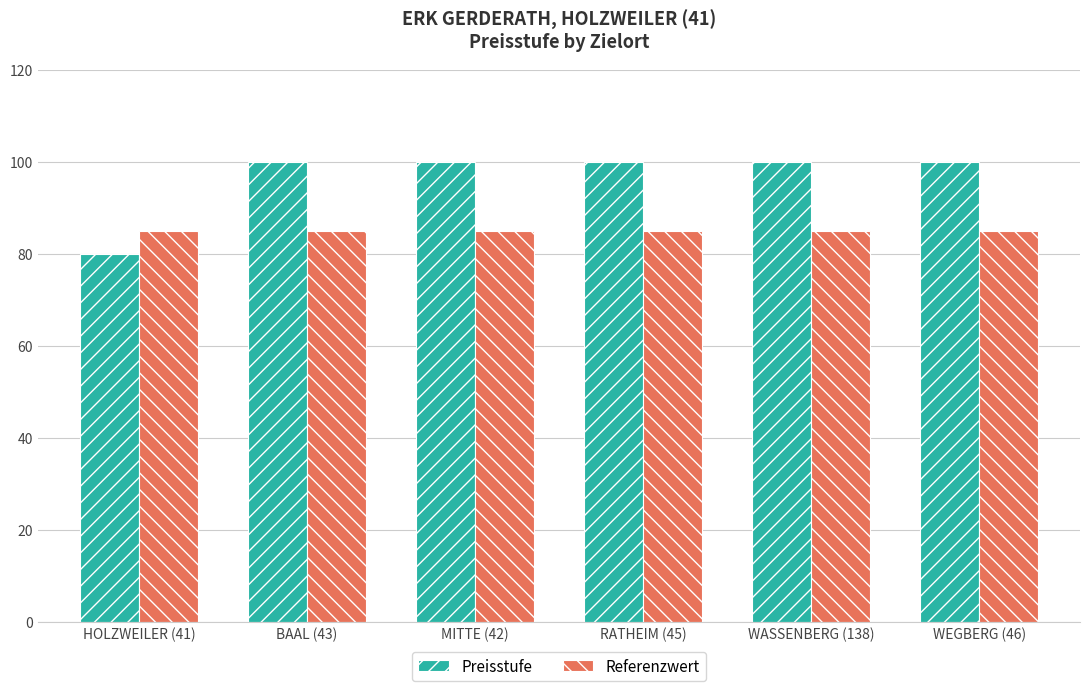

What is the minimum value for Preisstufe?

80